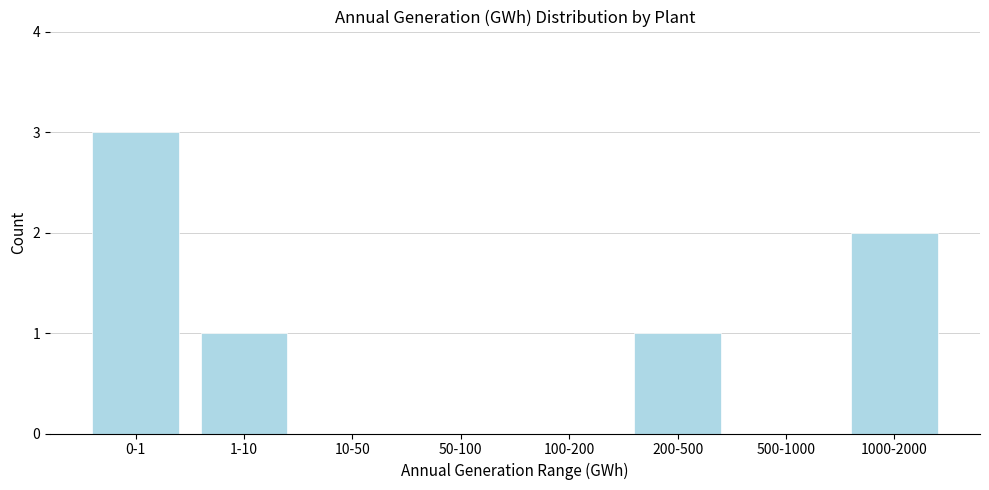

Reading right to left, transcribe all the data shown in this chart.

1000-2000=2	500-1000=0	200-500=1	100-200=0	50-100=0	10-50=0	1-10=1	0-1=3